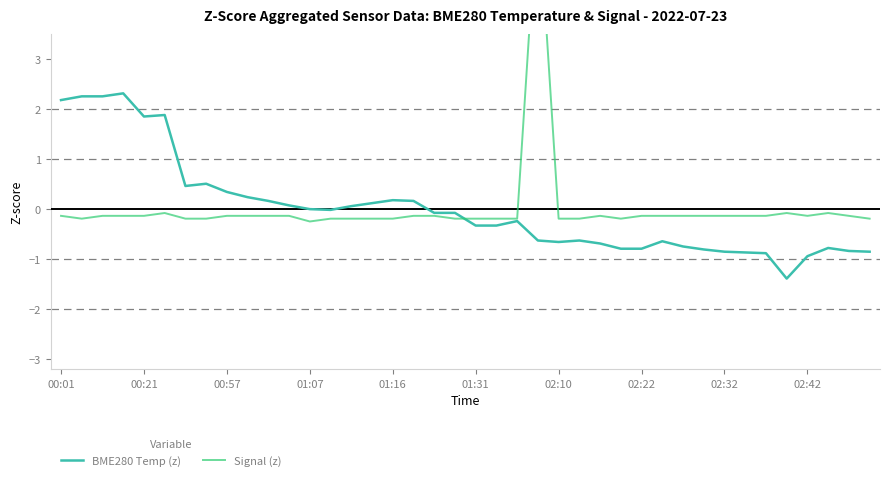

Is the value of BME280 Temp (z) at 31 greater than the value of Signal (z) at 29?

No